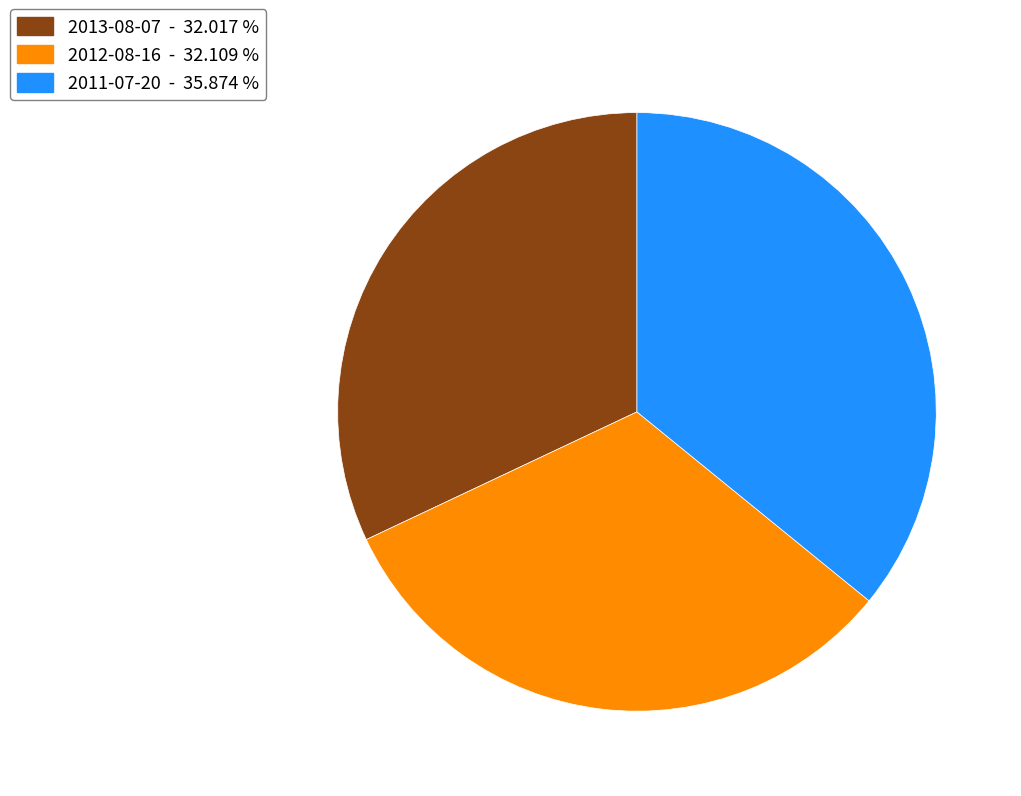

Is there a majority slice in this chart?

No